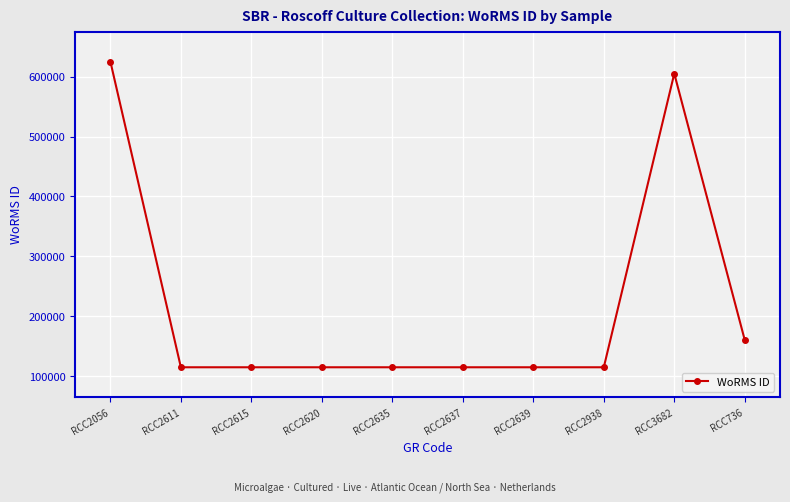

Approximately how many times larger is the value at RCC736 compared to RCC2635?

1.4